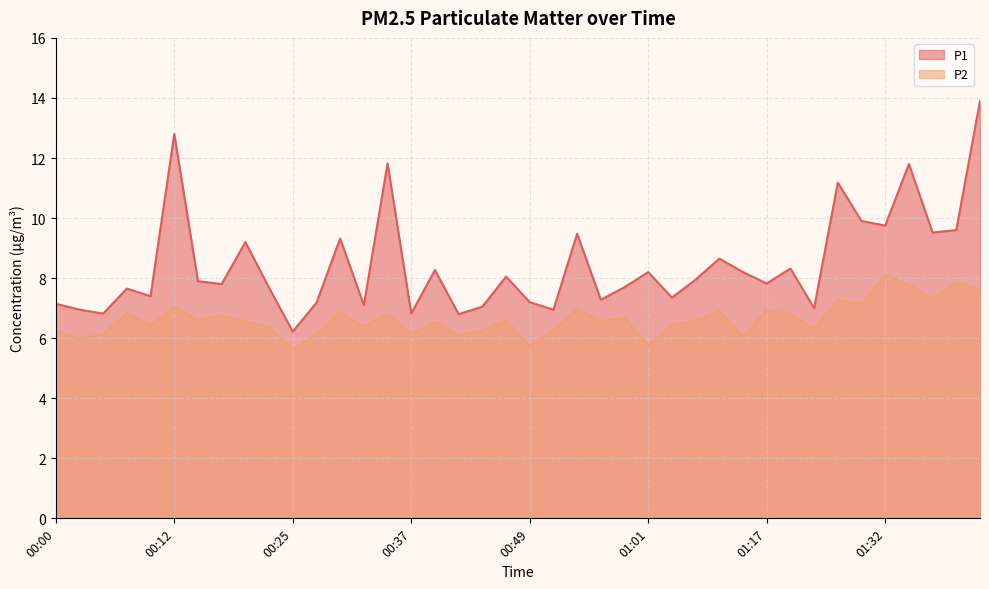

What is the approximate value of P1 at 00:17?

7.8